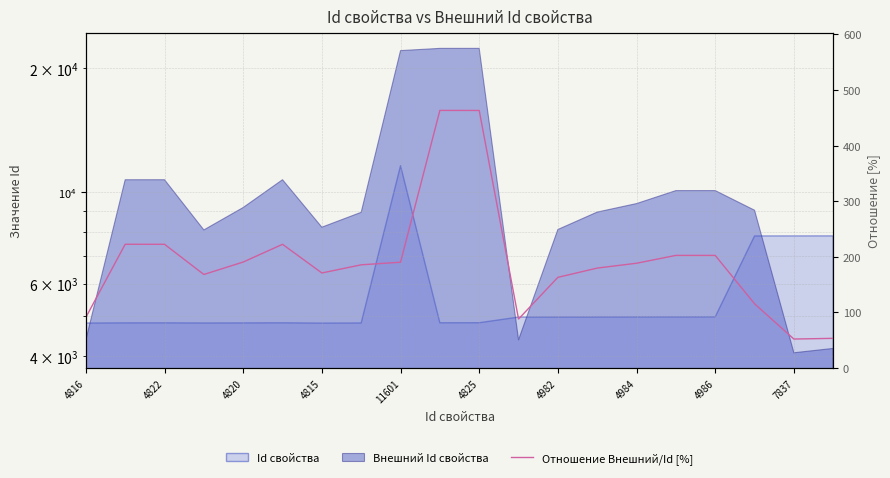

How many points are higher than both their immediate neighbors (excluding endpoints)?

4